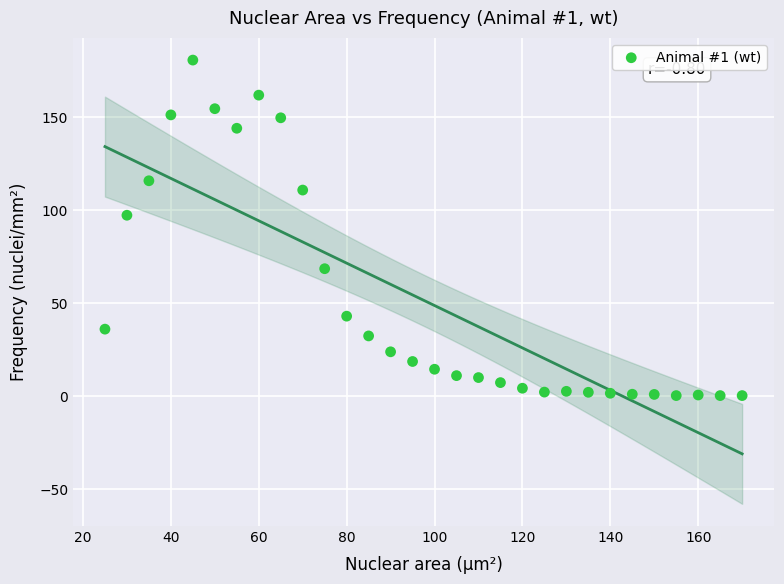

What is the range of Y values (max minus min)?

180.4